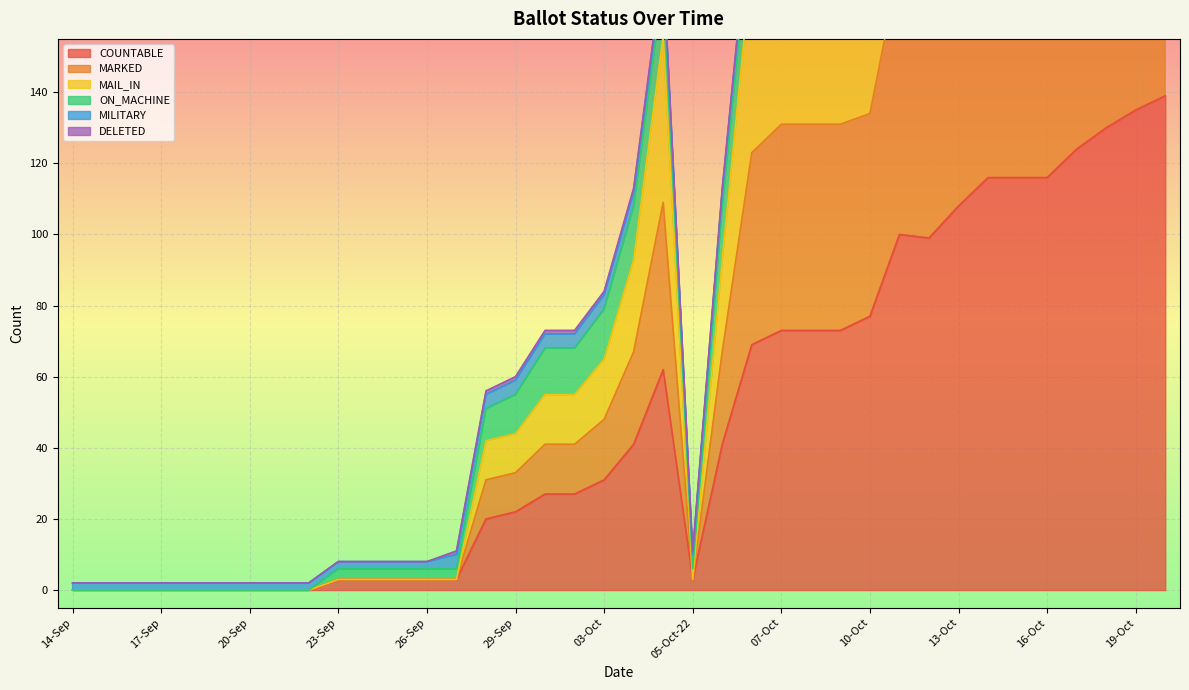

Which label corresponds to the smallest value in the chart?

14-Sep